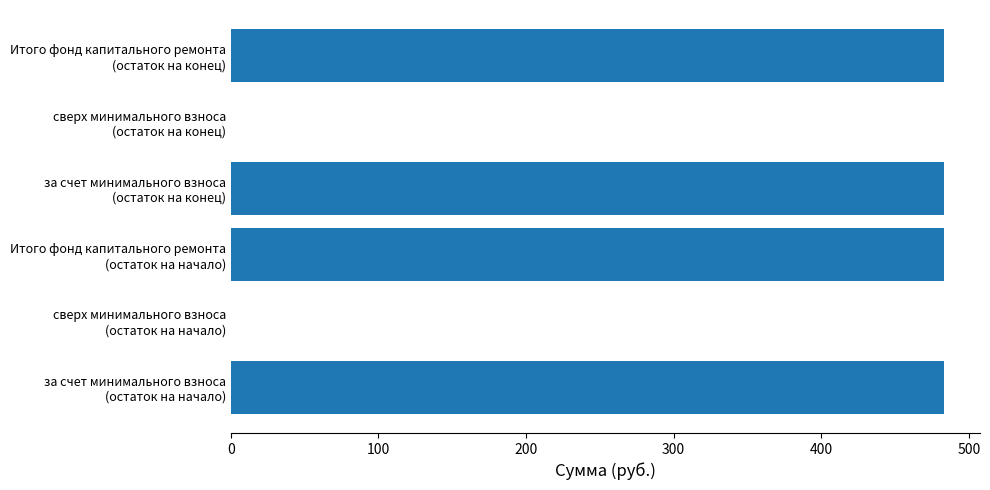

What is the sum of all values?

1933.5